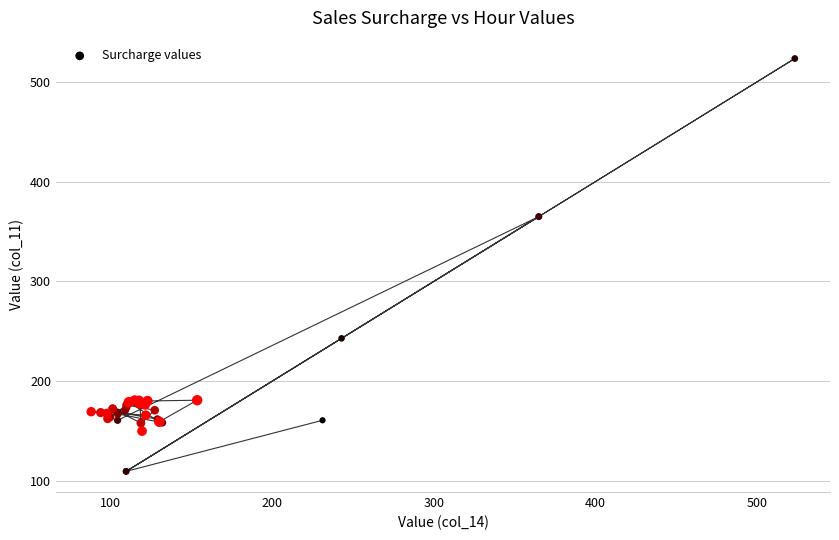

What Y value in the scatter plot is closest to 316?

365.1